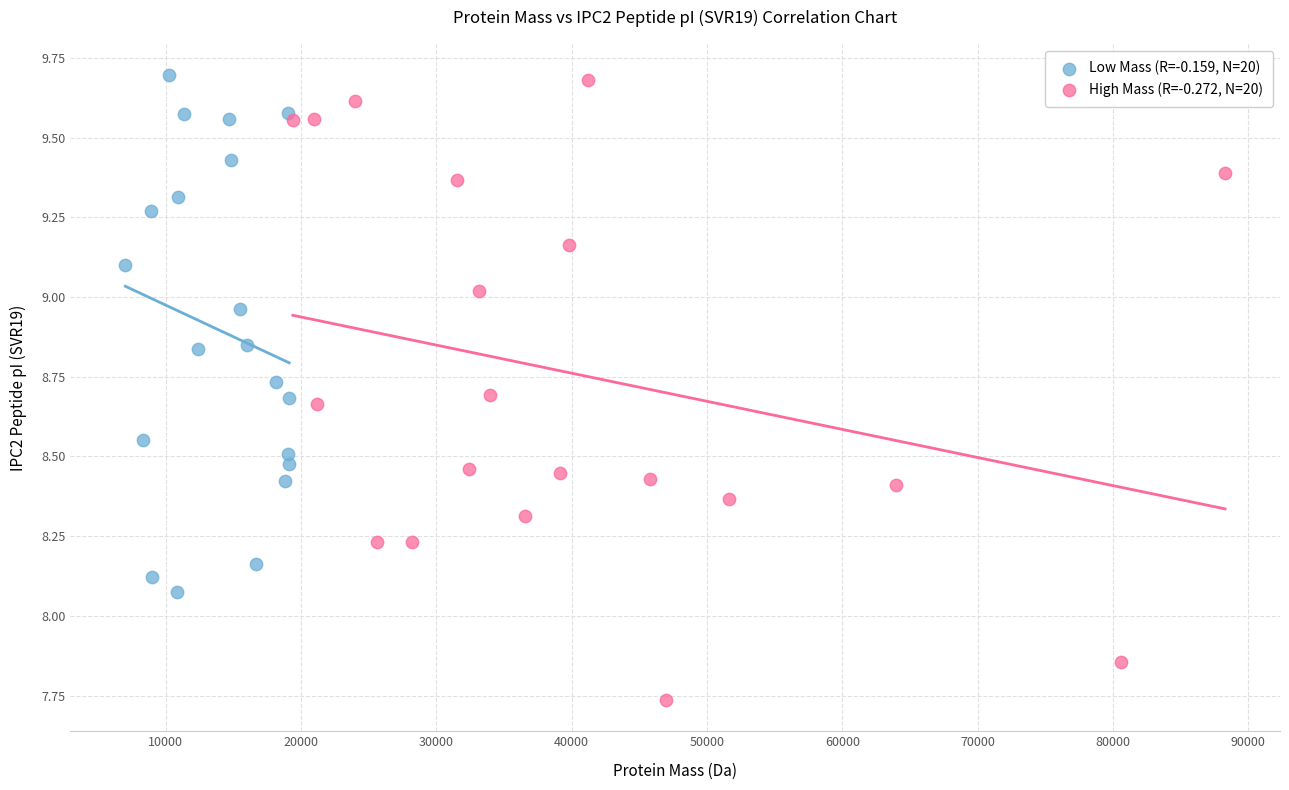

Which series contains the lowest Y value?

High Mass (R=-0.272, N=20)